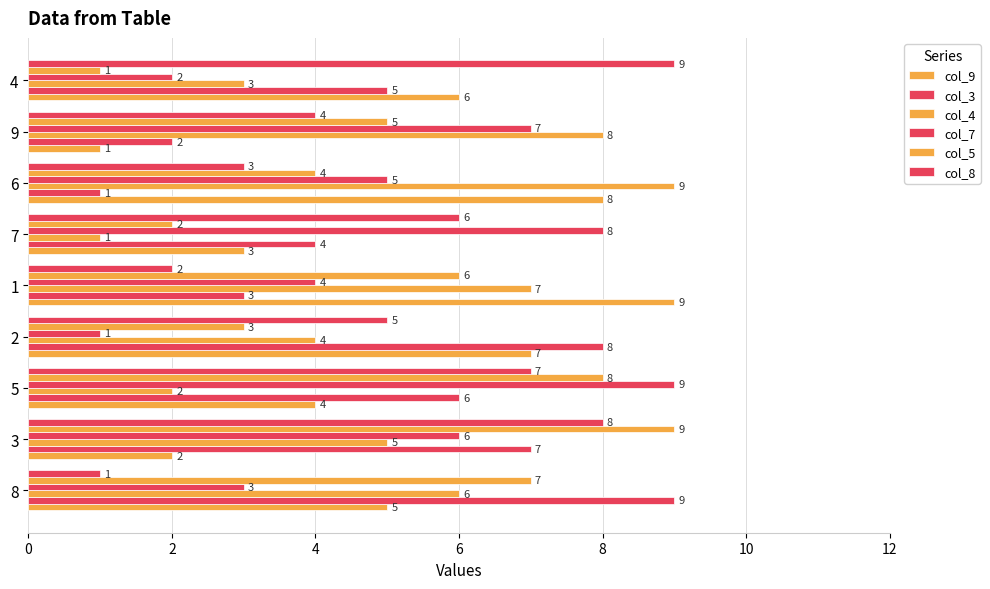

Which series has the largest total across all categories?

col_9